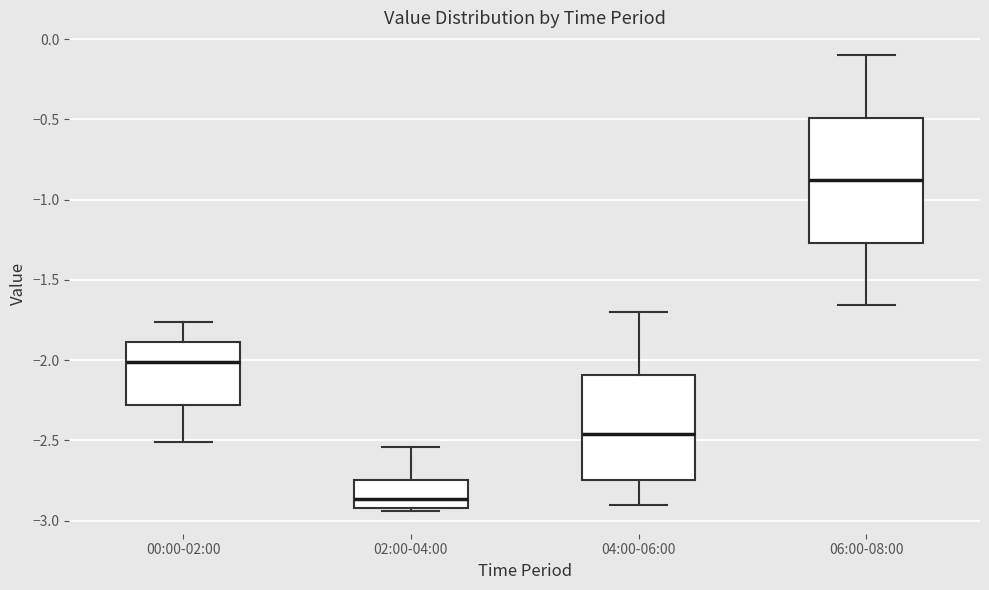

Which box's median line is the lowest?

02:00-04:00